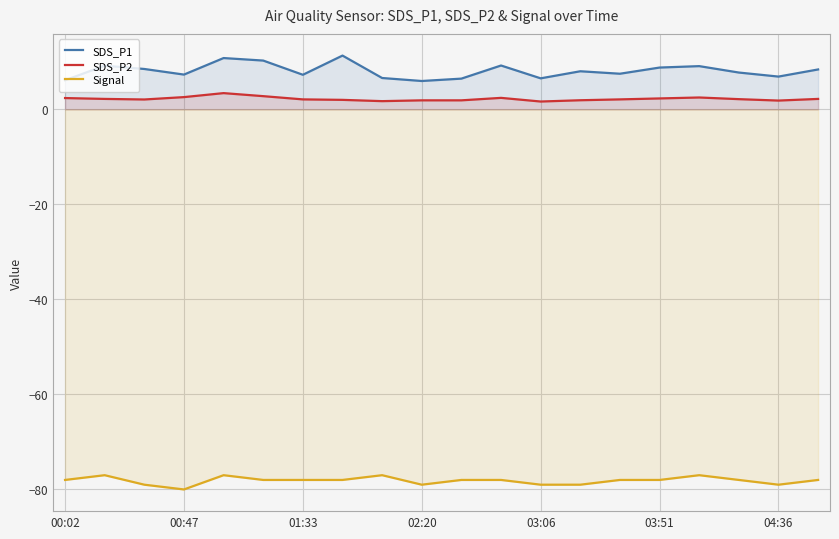

Is it true that SDS_P1 equals 10.1 at 04:36?

False